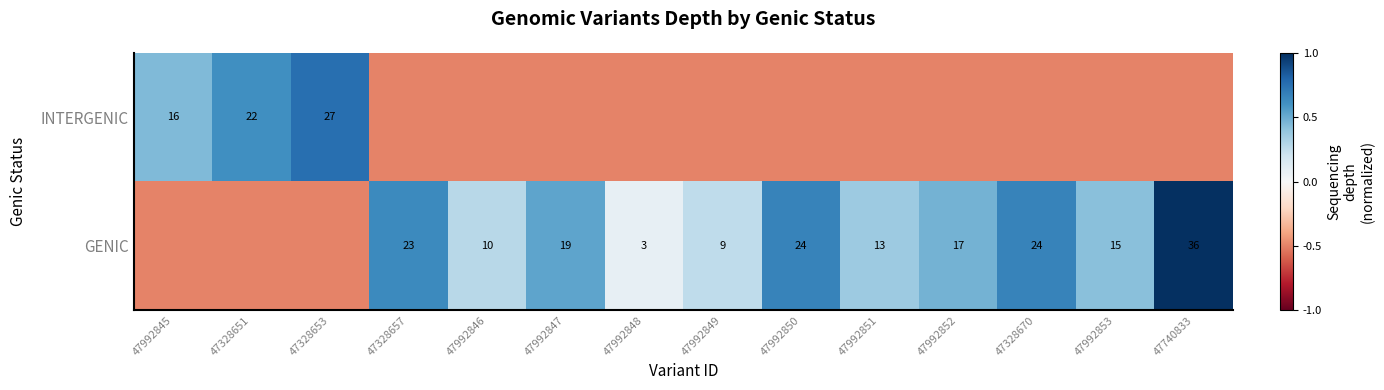

Is the value of GENIC at 47992850 greater than the value of INTERGENIC at 47328651?

Yes